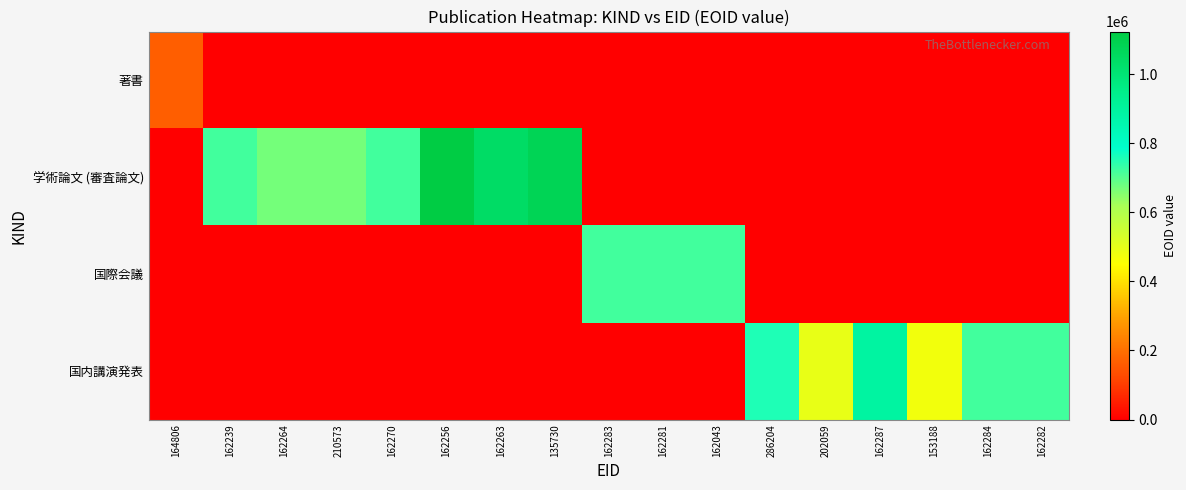

Reading right to left, extract all data points from this chart.

著書: 162282=0	162284=0	153188=0	162287=0	202059=0	286204=0	162043=0	162281=0	162283=0	135730=0	162263=0	162256=0	162270=0	210573=0	162264=0	162239=0	164806=164806
学術論文 (審査論文): 162282=0	162284=0	153188=0	162287=0	202059=0	286204=0	162043=0	162281=0	162283=0	135730=1078918	162263=1037857	162256=1122835	162270=720604	210573=669927	162264=669057	162239=720602	164806=0
国際会議: 162282=0	162284=0	153188=0	162287=0	202059=0	286204=0	162043=720608	162281=720607	162283=720605	135730=0	162263=0	162256=0	162270=0	210573=0	162264=0	162239=0	164806=0
国内講演発表: 162282=720606	162284=720603	153188=473844	162287=891286	202059=494155	286204=756065	162043=0	162281=0	162283=0	135730=0	162263=0	162256=0	162270=0	210573=0	162264=0	162239=0	164806=0